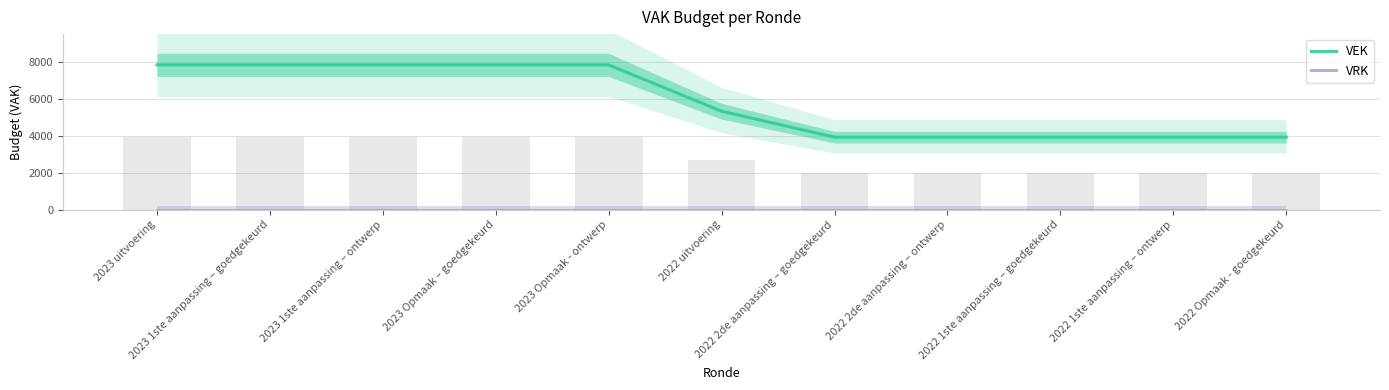

Reading left to right, transcribe all the data shown in this chart.

VEK: 7836	7836	7836	7836	7836	5326	3923	3923	3923	3923	3923
VRK: 0	0	0	0	0	0	0	0	0	0	0